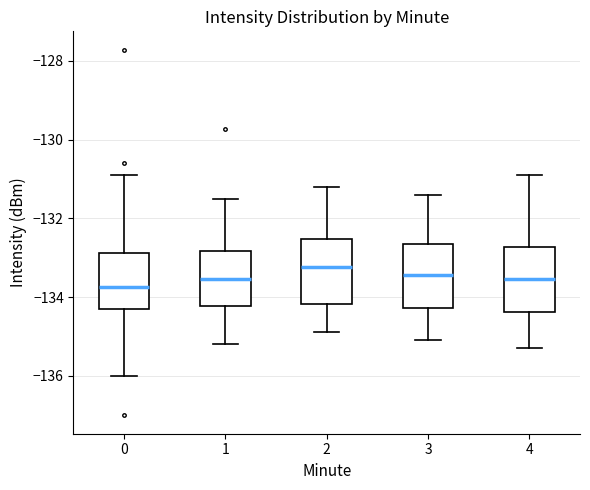

Reading left to right, transcribe this box plot: for each box, give where its median line is, the range the box spans, and where its two whiskers end, as read against the y-axis. The values are not printed on the chart, so give them approximately, as read against the axis.

0: median -133.8, box -134.2 to -132.8, whiskers -136.0 to -130.8
1: median -133.6, box -134.2 to -132.8, whiskers -135.2 to -131.4
2: median -133.2, box -134.2 to -132.6, whiskers -134.8 to -131.2
3: median -133.4, box -134.2 to -132.6, whiskers -135.0 to -131.4
4: median -133.6, box -134.4 to -132.8, whiskers -135.2 to -130.8